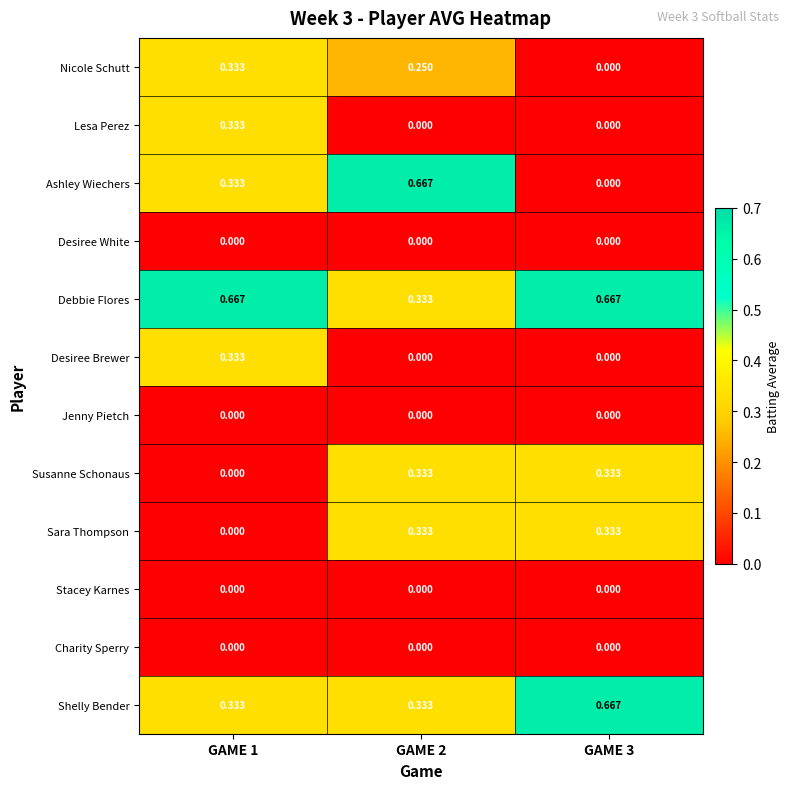

List the series in order of their peak value, lowest first.

Desiree White, Jenny Pietch, Stacey Karnes, Charity Sperry, Nicole Schutt, Lesa Perez, Desiree Brewer, Susanne Schonaus, Sara Thompson, Ashley Wiechers, Debbie Flores, Shelly Bender